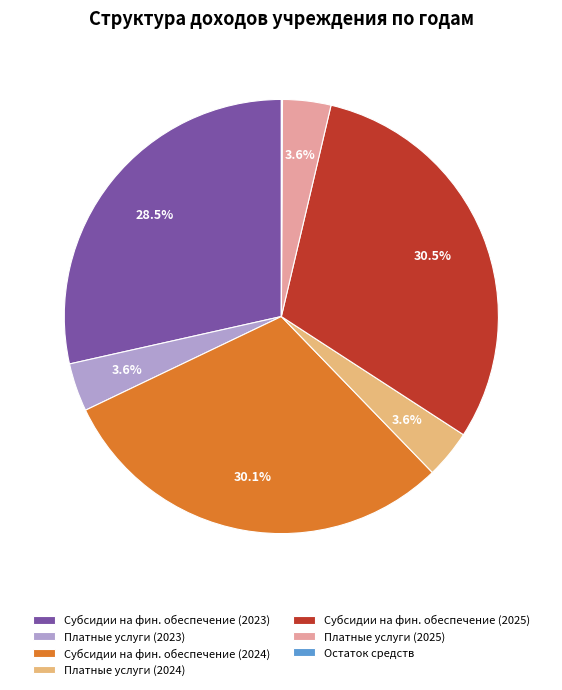

Between Субсидии на фин. обеспечение (2023) and Платные услуги (2025), which is larger?

Субсидии на фин. обеспечение (2023)